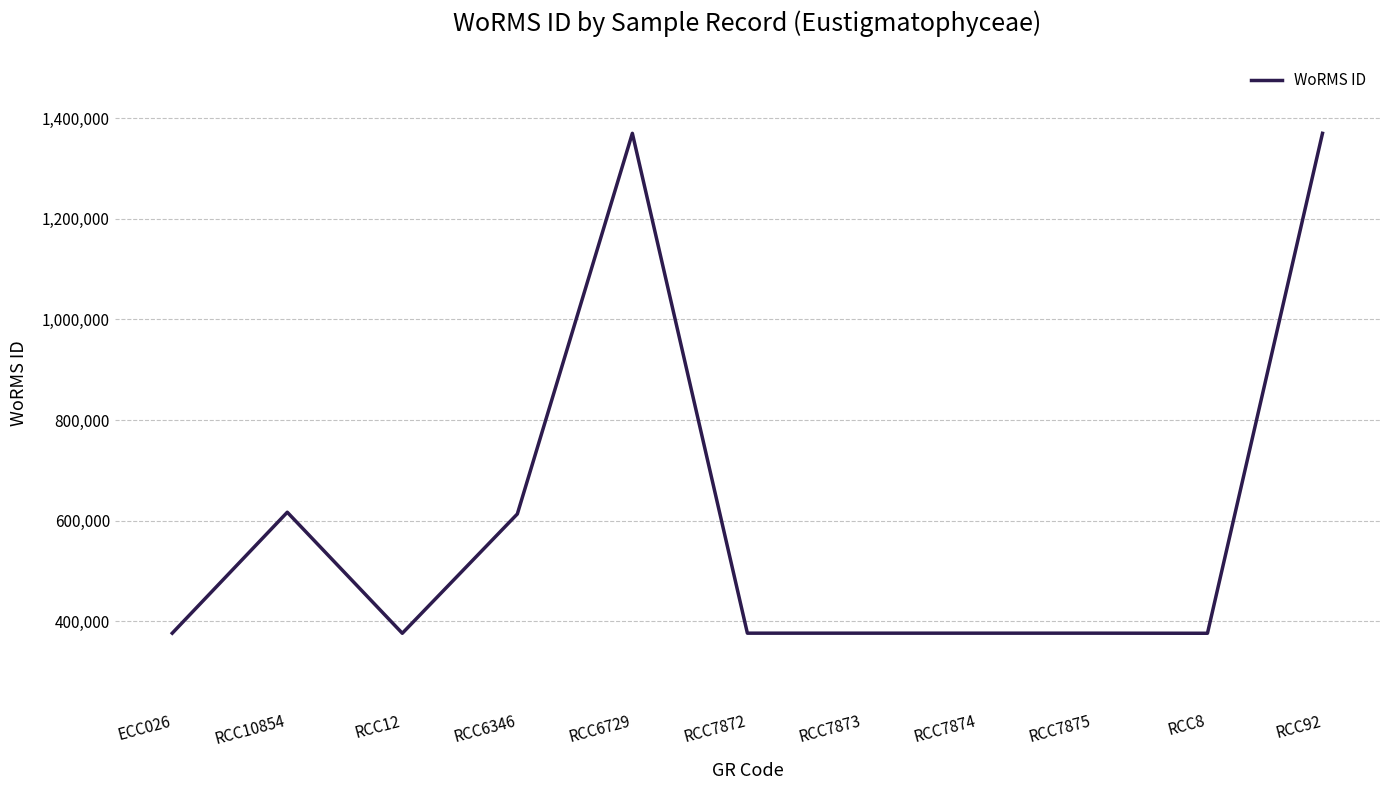

True or false: the data shows 376043 at RCC7874.

True